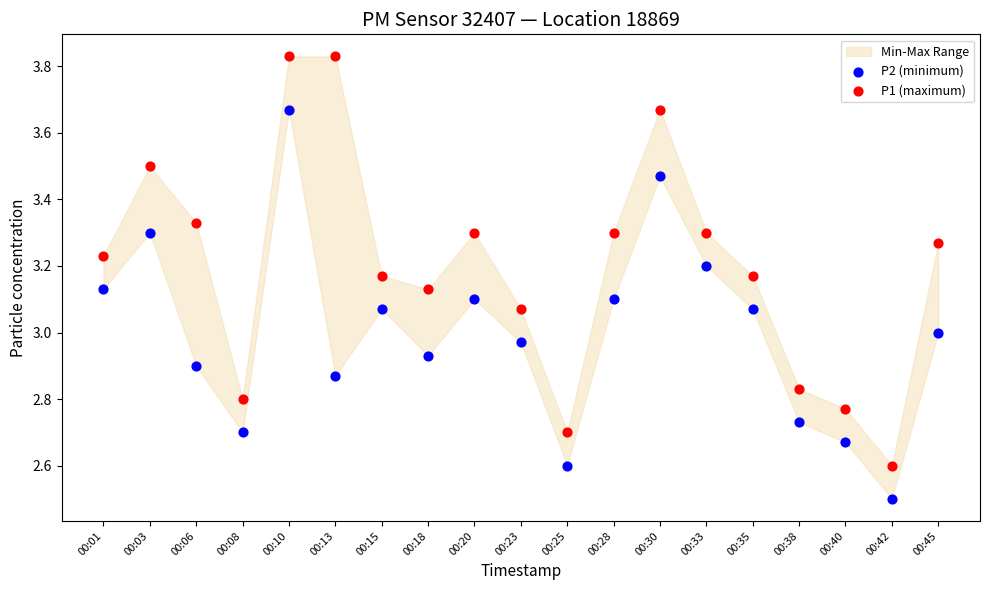

Which series has the widest spread of Y values?

P1 (maximum)